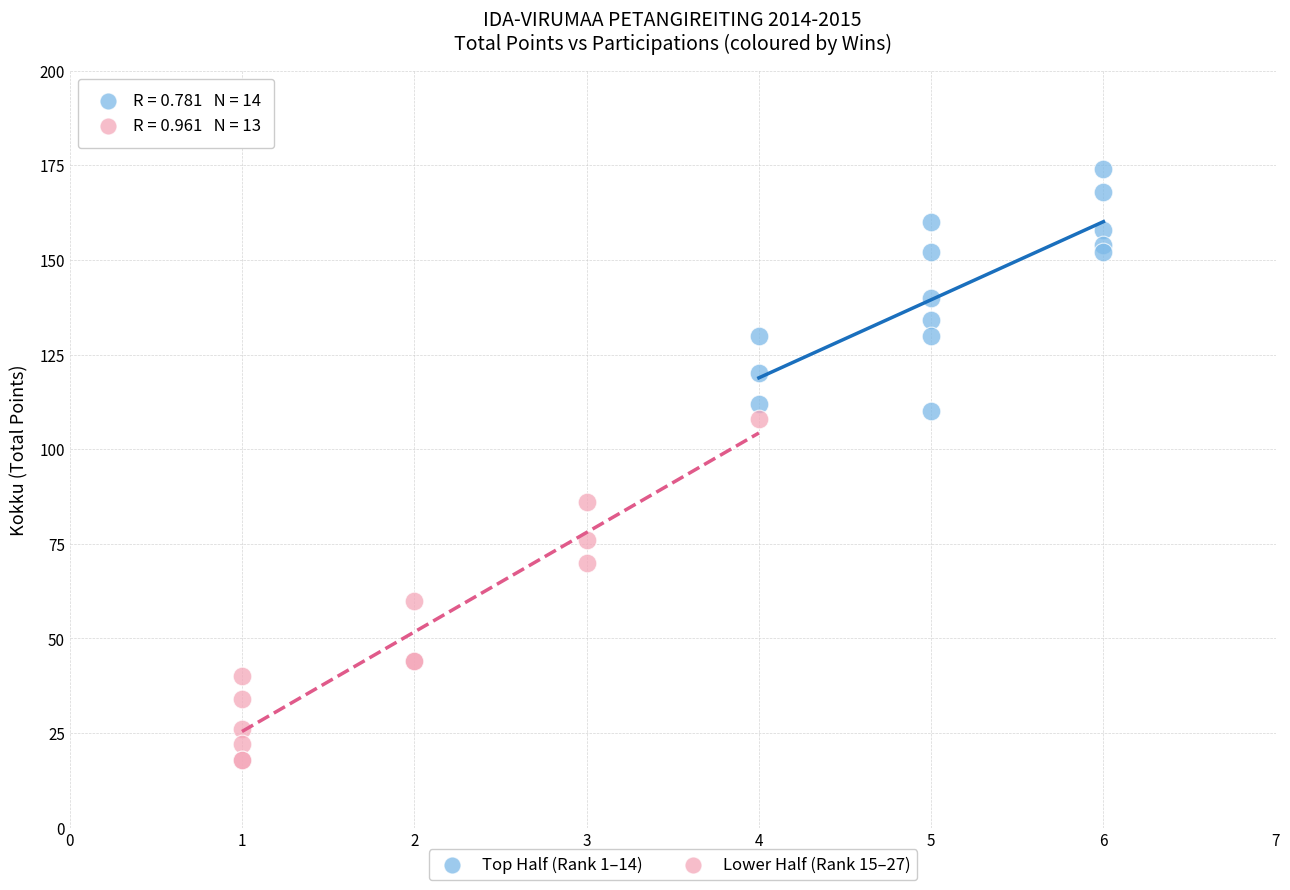

Which series contains the highest Y value?

Top Half (Rank 1–14)